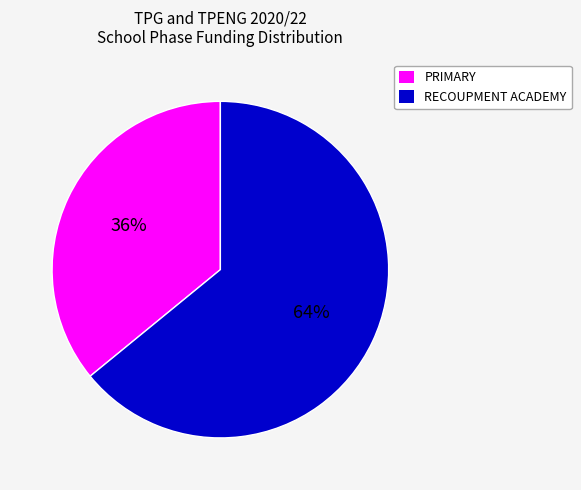

To the nearest percent, what is the average slice percentage?

50%